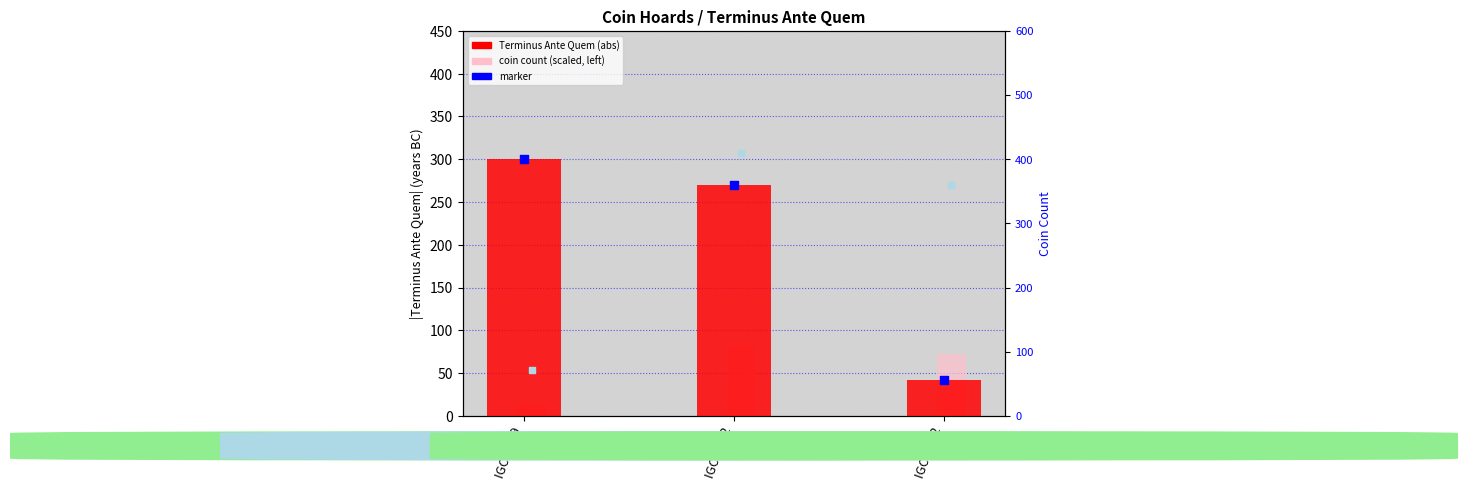

At which category is the sum across all series the highest?

IGCH 152